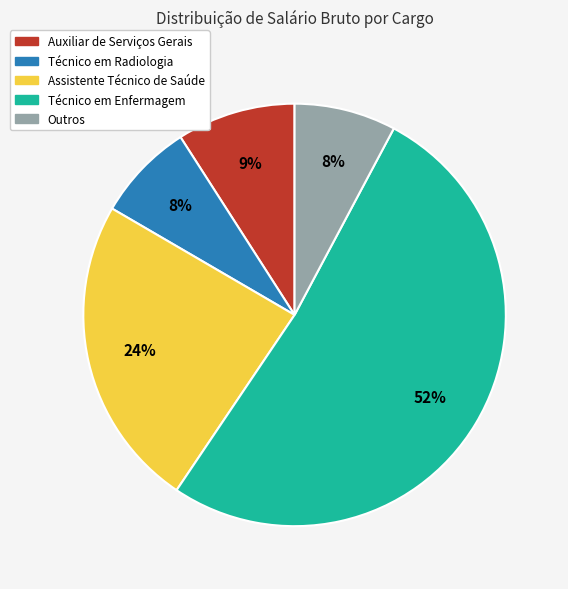

Which category has the biggest portion of the pie?

Técnico em Enfermagem